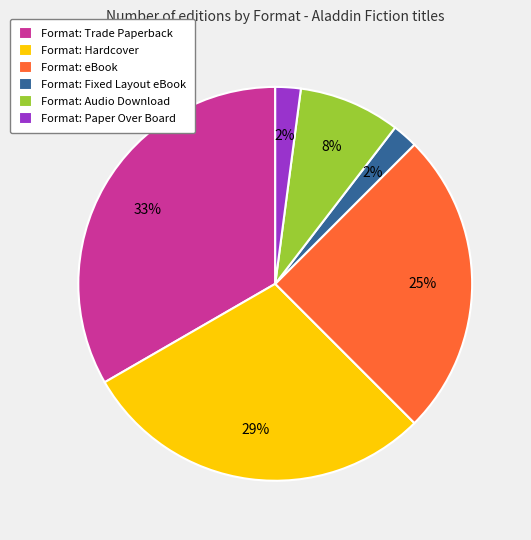

To the nearest percent, what is the average slice percentage?

17%